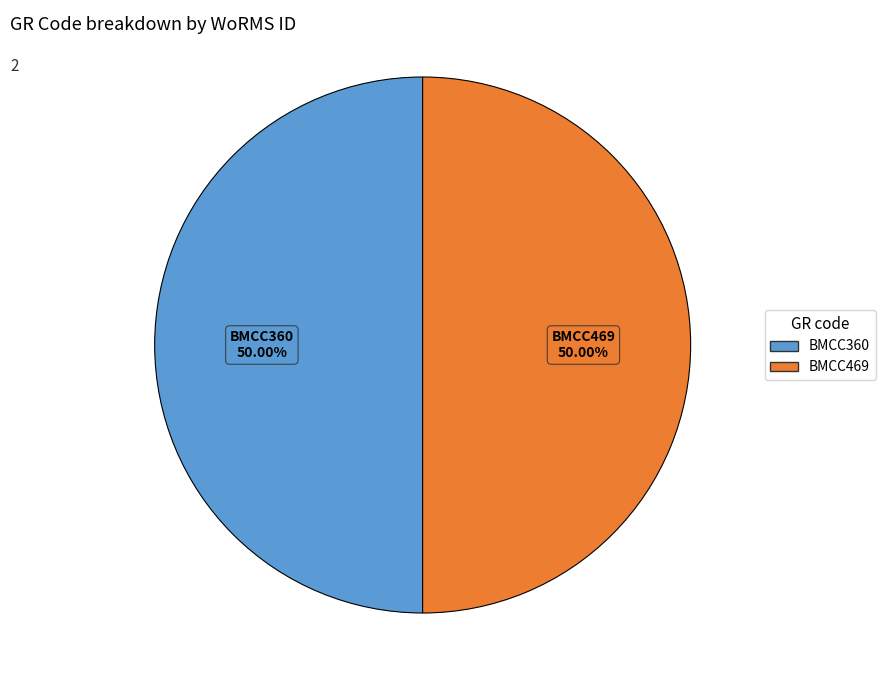

The BMCC469 slice represents 50% of the pie. True or false?

True